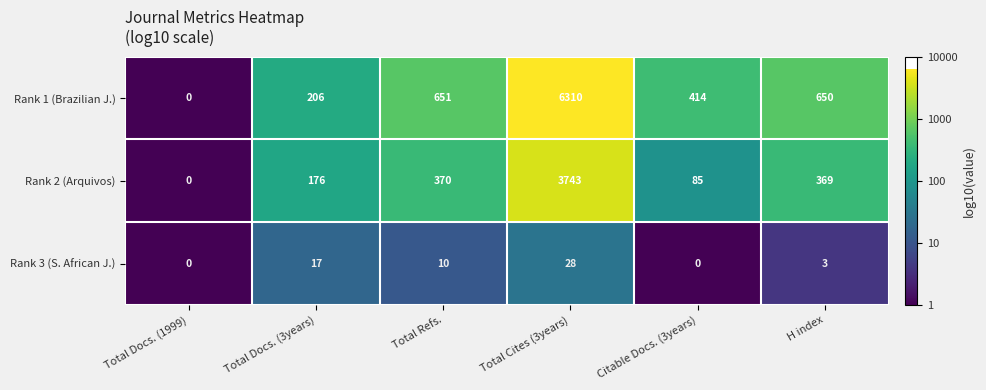

Reading right to left, what are all the values shown in this chart?

Rank 1 (Brazilian J.): 650	414	6310	651	206	0
Rank 2 (Arquivos): 369	85	3743	370	176	0
Rank 3 (S. African J.): 3	0	28	10	17	0